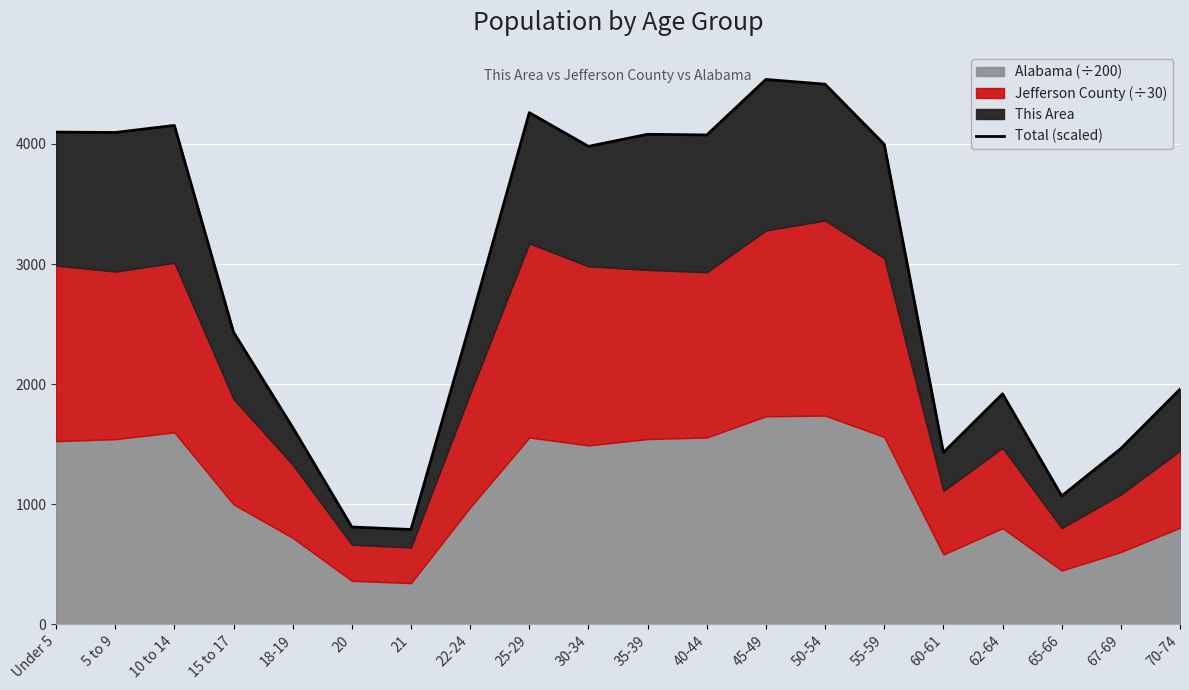

What is the label of the 13th point from the left?

45-49